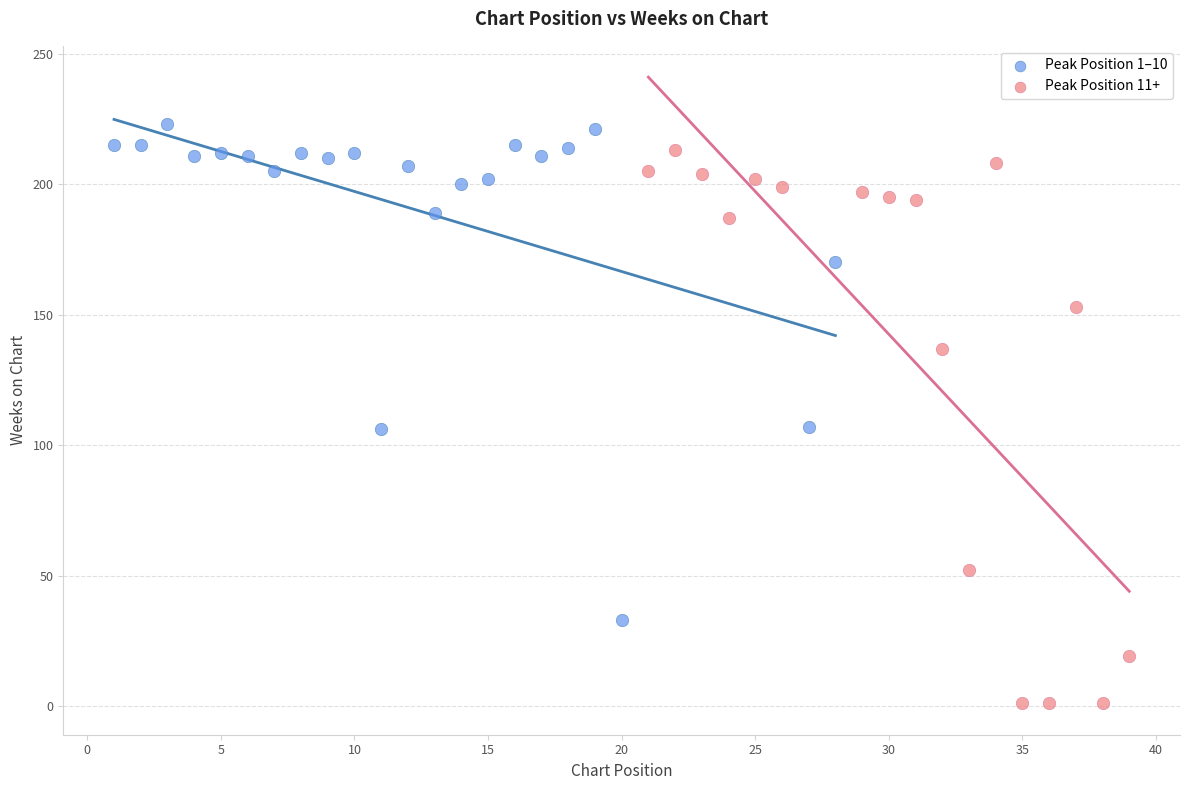

Which series contains the lowest Y value?

Peak Position 11+